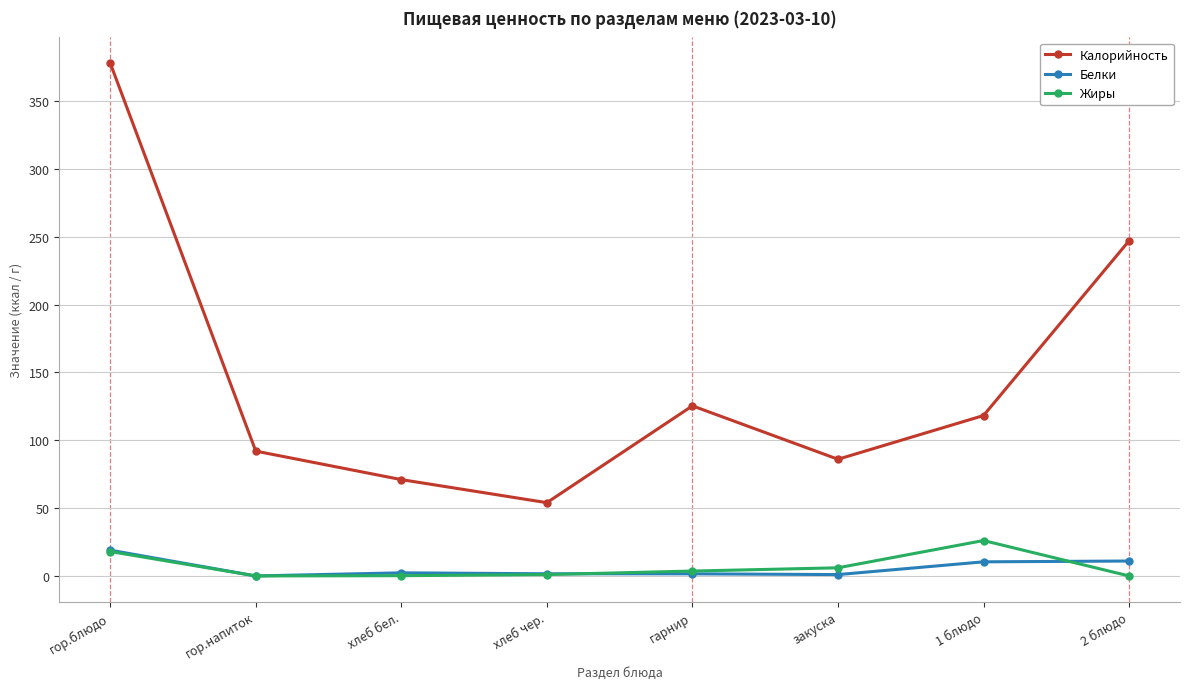

The Калорийность series shows 54.0 at хлеб чер.. True or false?

True